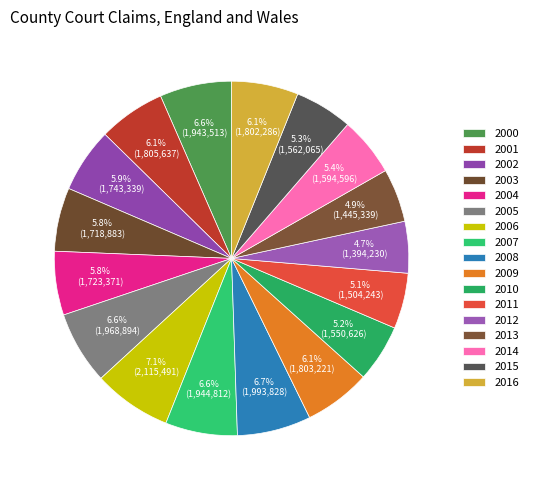

The 2006 slice represents 16% of the pie. True or false?

False